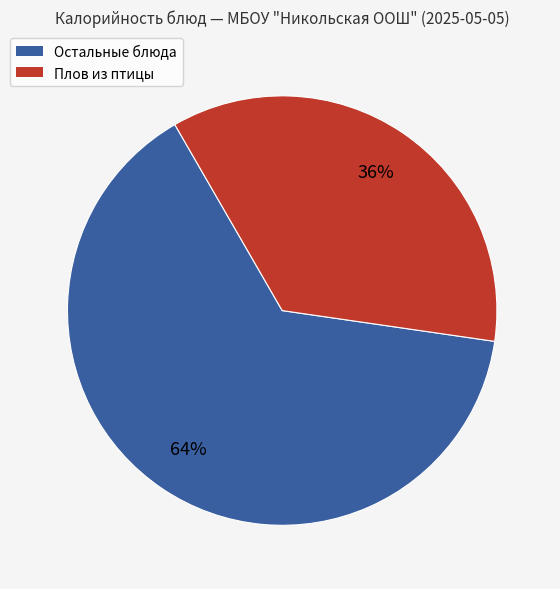

To the nearest percent, what is the combined percentage of Плов из птицы and Остальные блюда?

100%